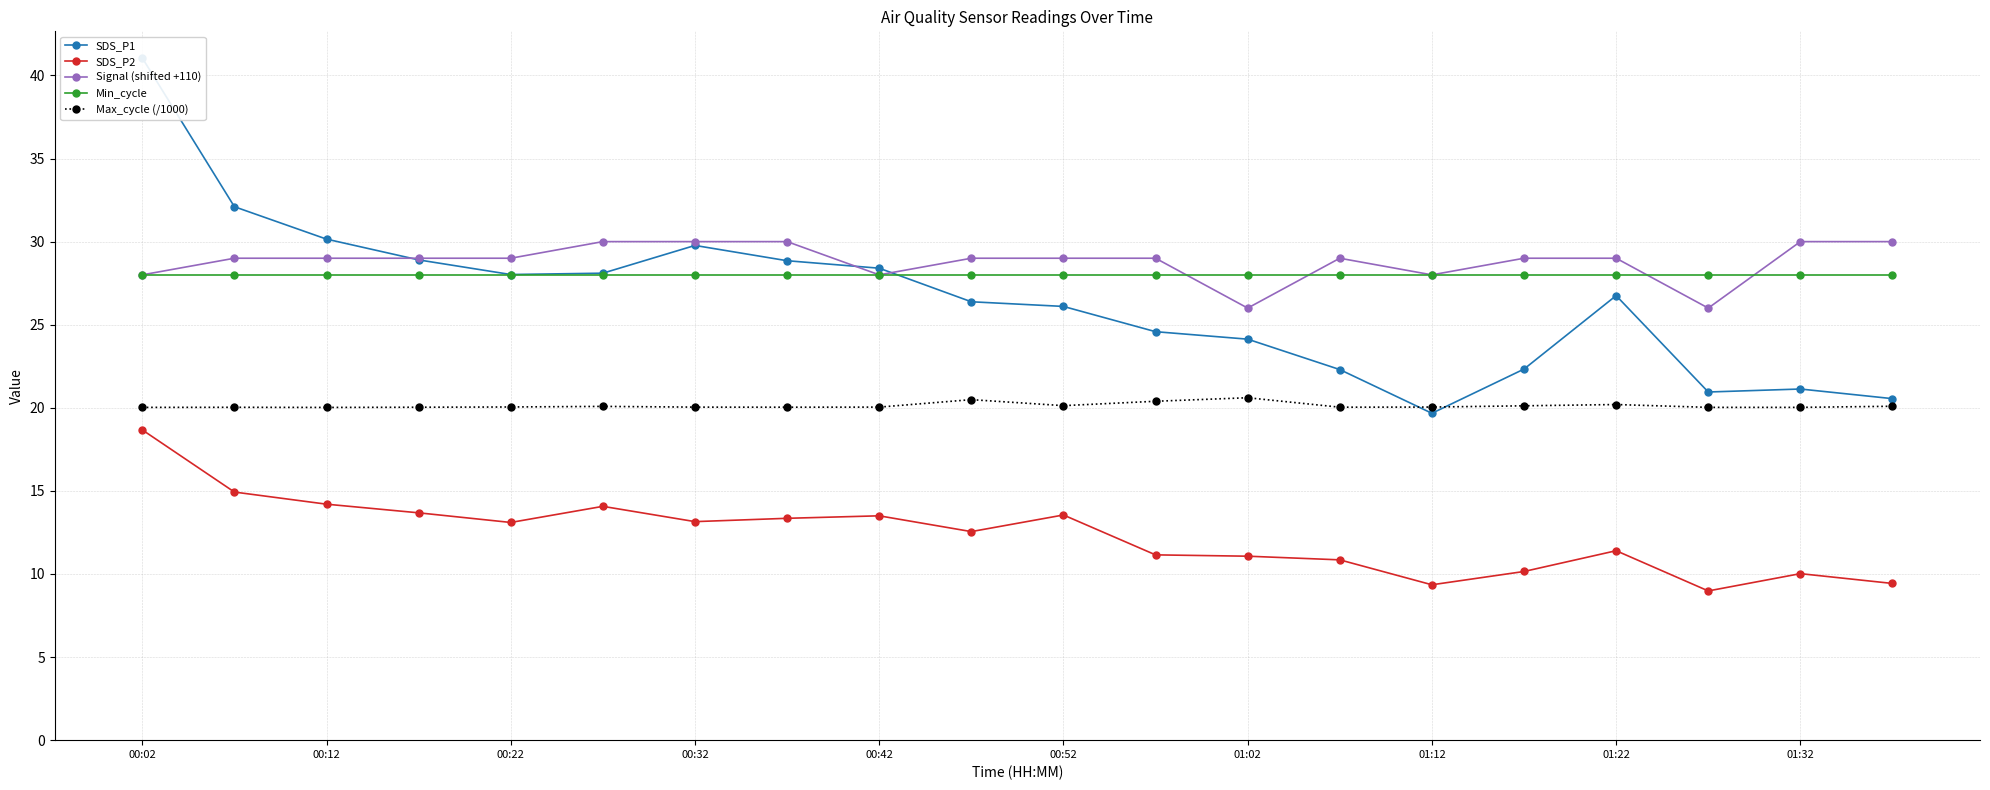

Which category has the highest value in the Min_cycle series?

00:02